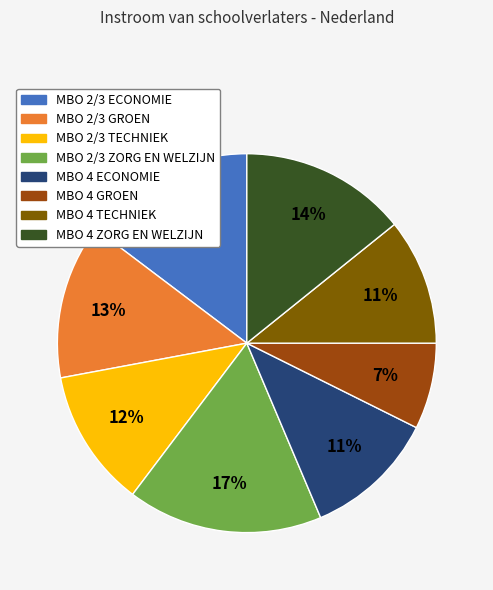

What percentage is the MBO 4 GROEN slice, to the nearest percent?

7%